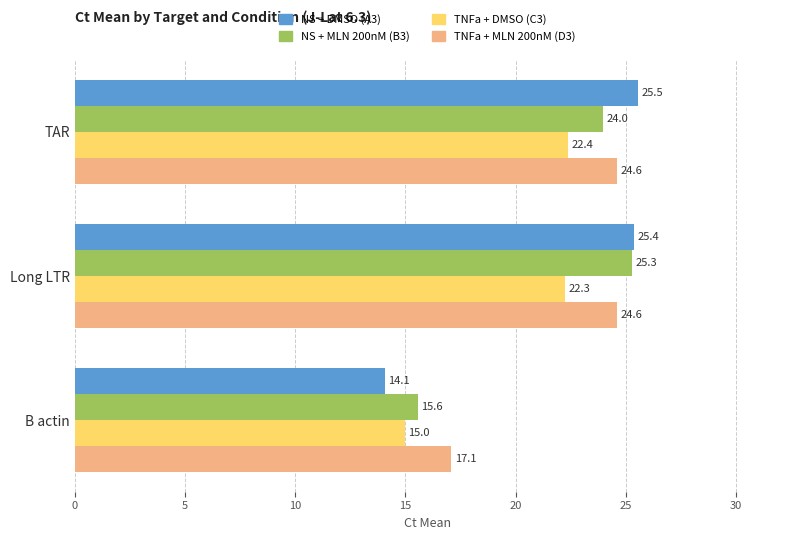

What is the highest value of the NS + MLN 200nM (B3) series?

25.3